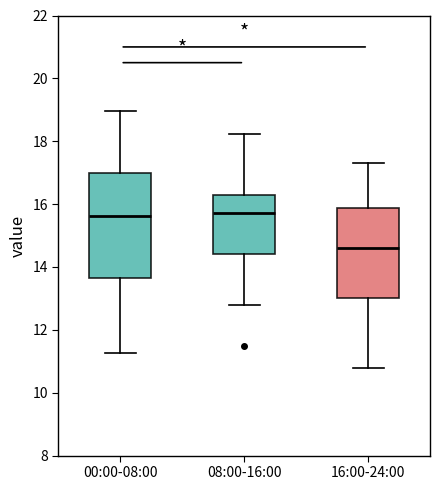

Reading left to right, read every box against the y-axis: the position of its median line, the range the box covers, and the ends of its whiskers. The values are not printed on the chart, so give them approximately, as read against the axis.

00:00-08:00: median 15.6, box 13.6 to 17.0, whiskers 11.2 to 19.0
08:00-16:00: median 15.8, box 14.4 to 16.2, whiskers 12.8 to 18.2
16:00-24:00: median 14.6, box 13.0 to 15.8, whiskers 10.8 to 17.4